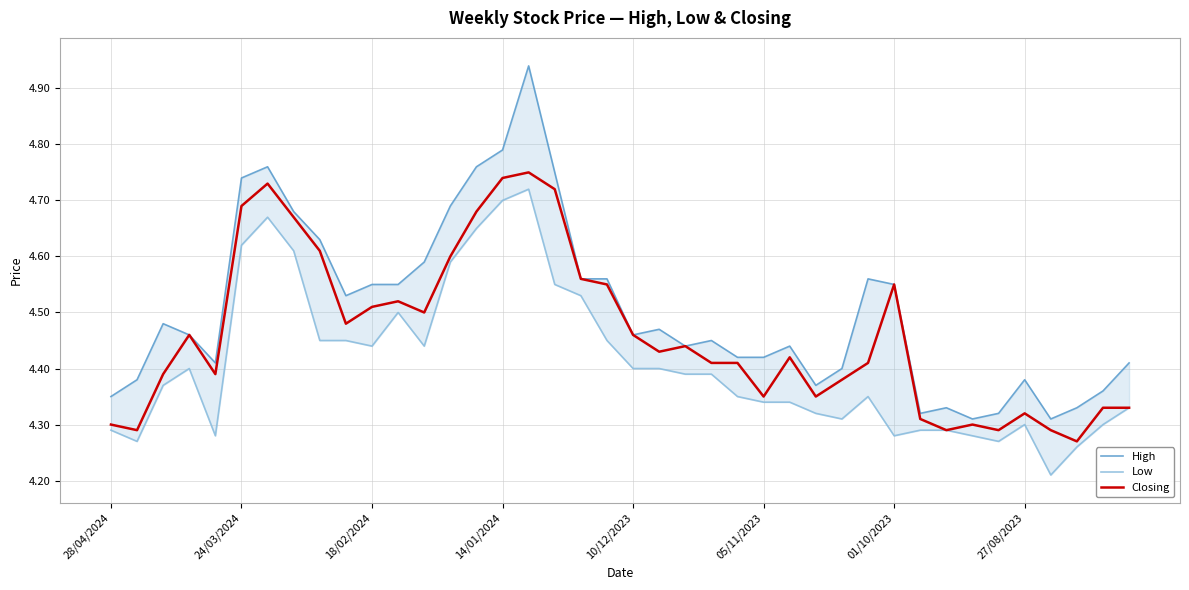

Which series has the largest range (max minus min)?

High